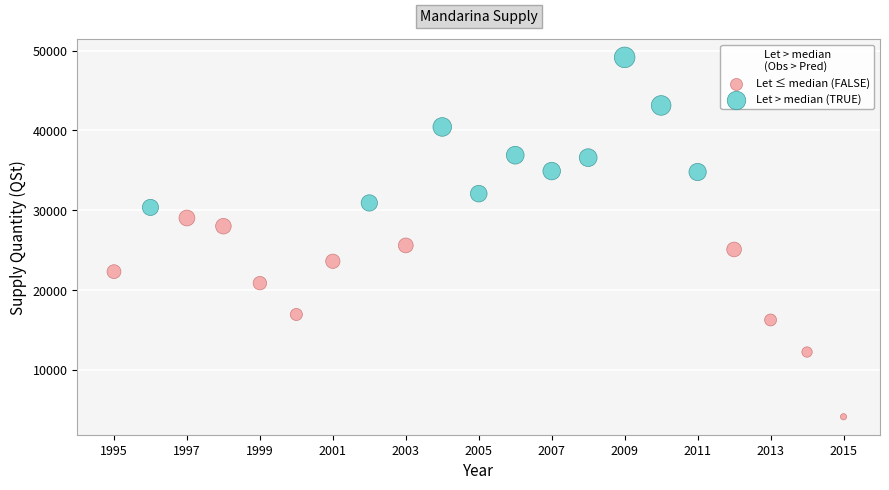

What are all the series names shown in the legend?

Let ≤ median (FALSE), Let > median (TRUE)